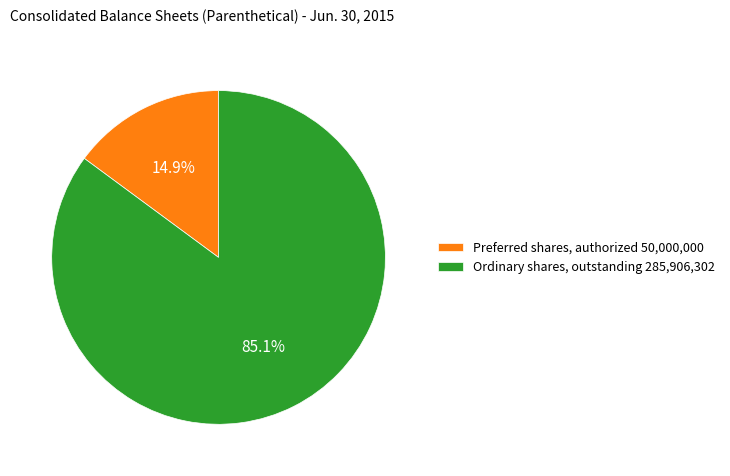

Is Preferred shares, authorized the majority of the pie?

No